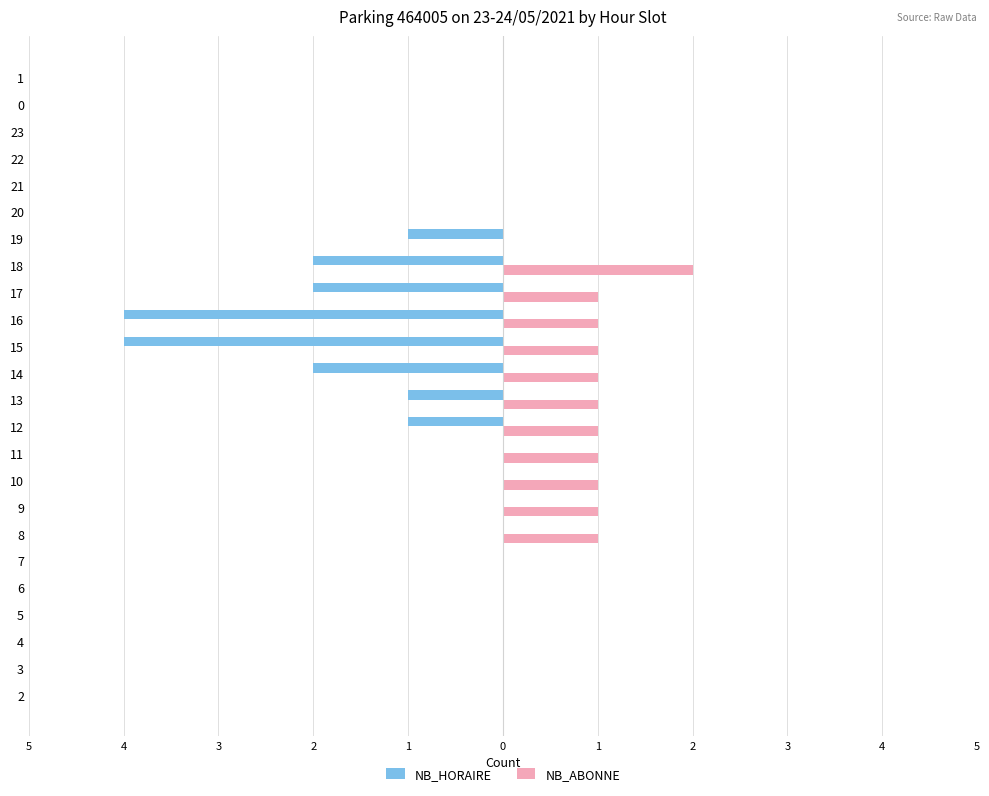

What are all the series names shown in the legend?

NB_HORAIRE, NB_ABONNE